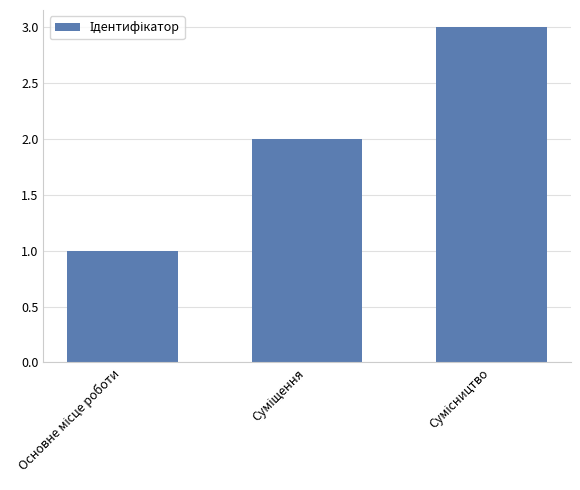

How many values are between 1 and 3?

3